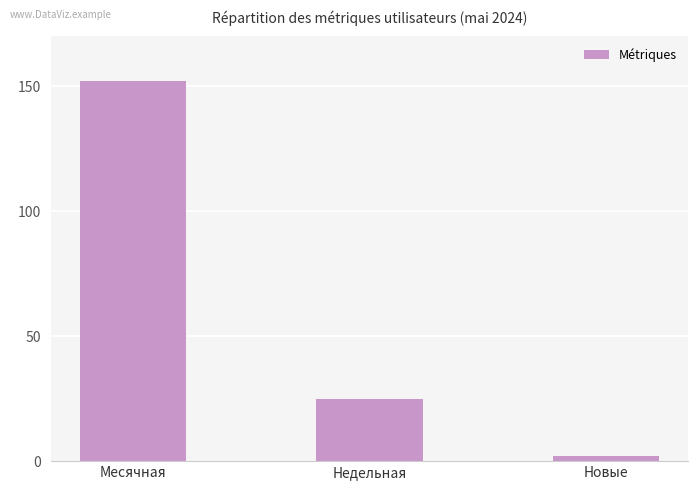

Between Новые and Недельная, which is larger?

Недельная